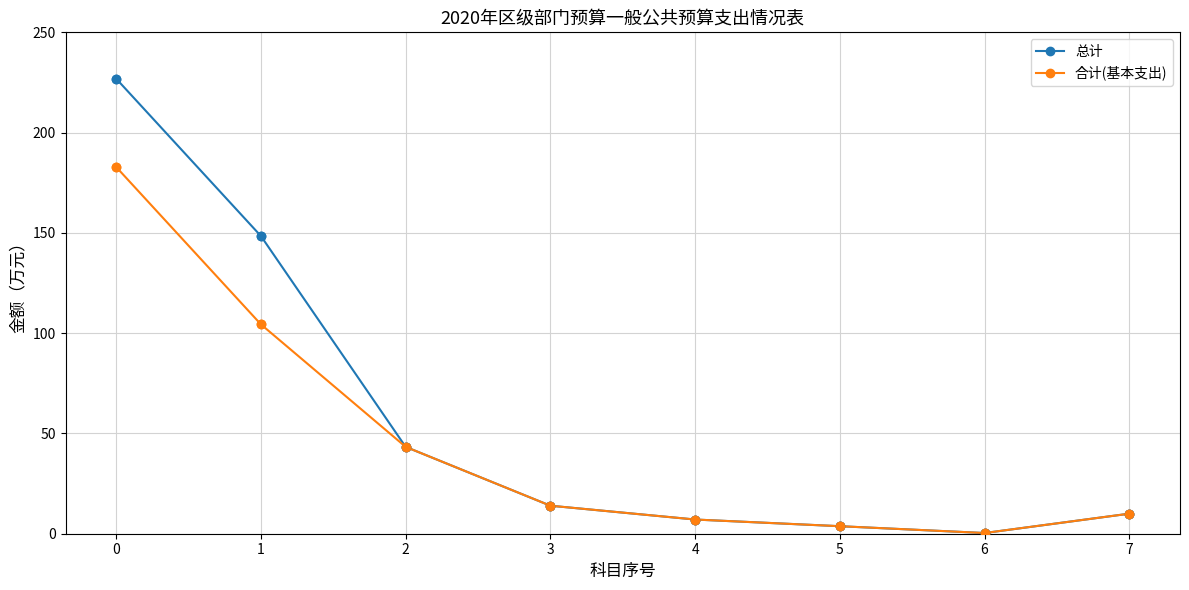

What are all the series names shown in the legend?

总计, 合计(基本支出)